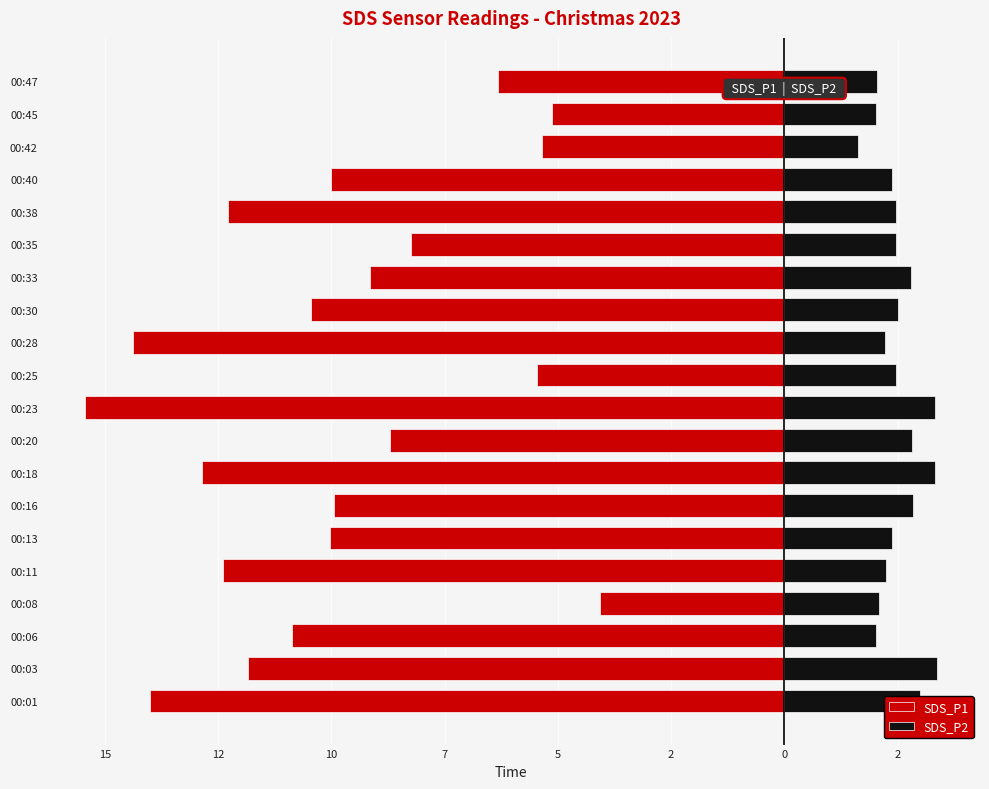

Between 00:23 and 00:33, which series saw the biggest shift?

SDS_P1